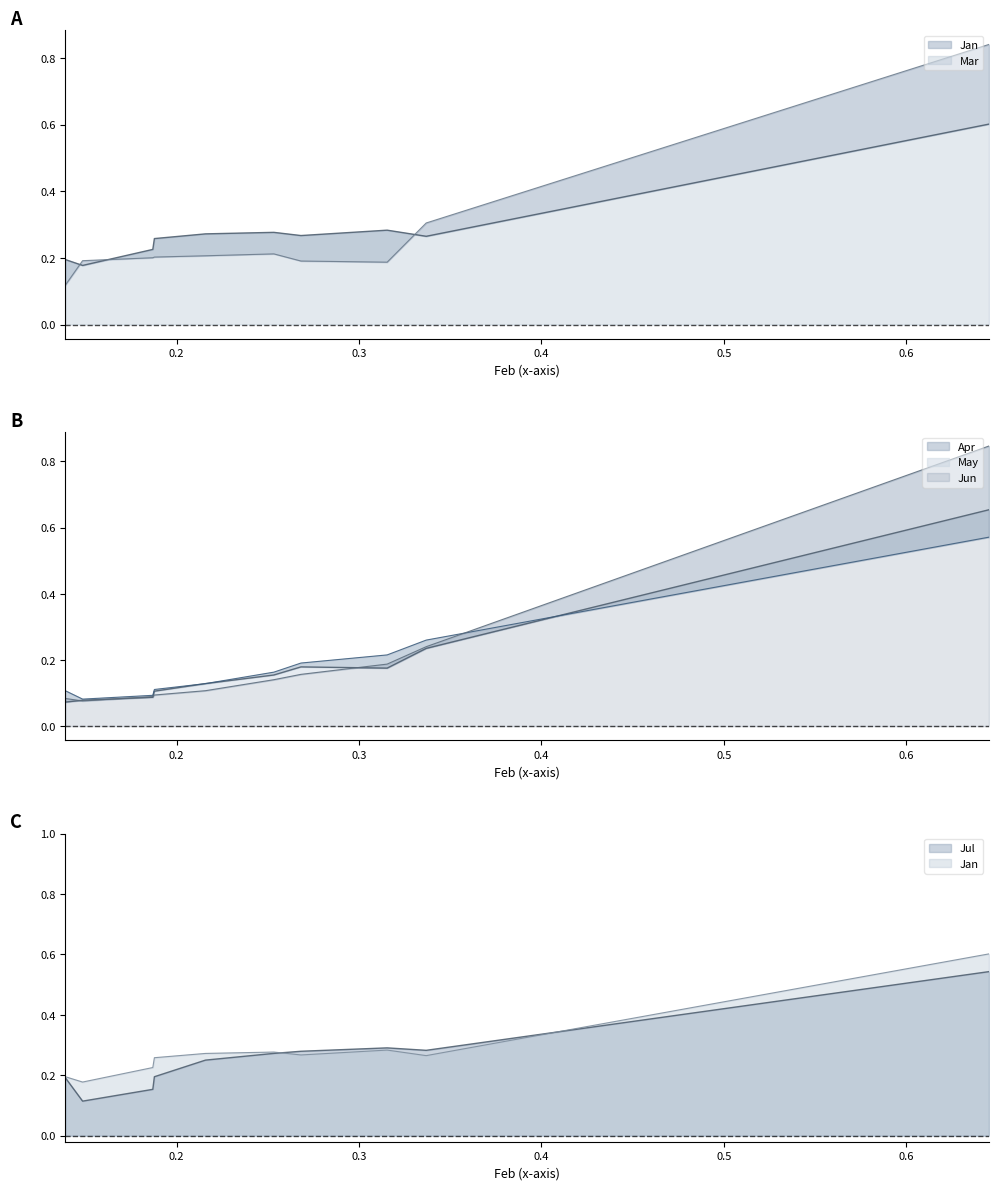

How many intersections are there between Jun and Jan?

1